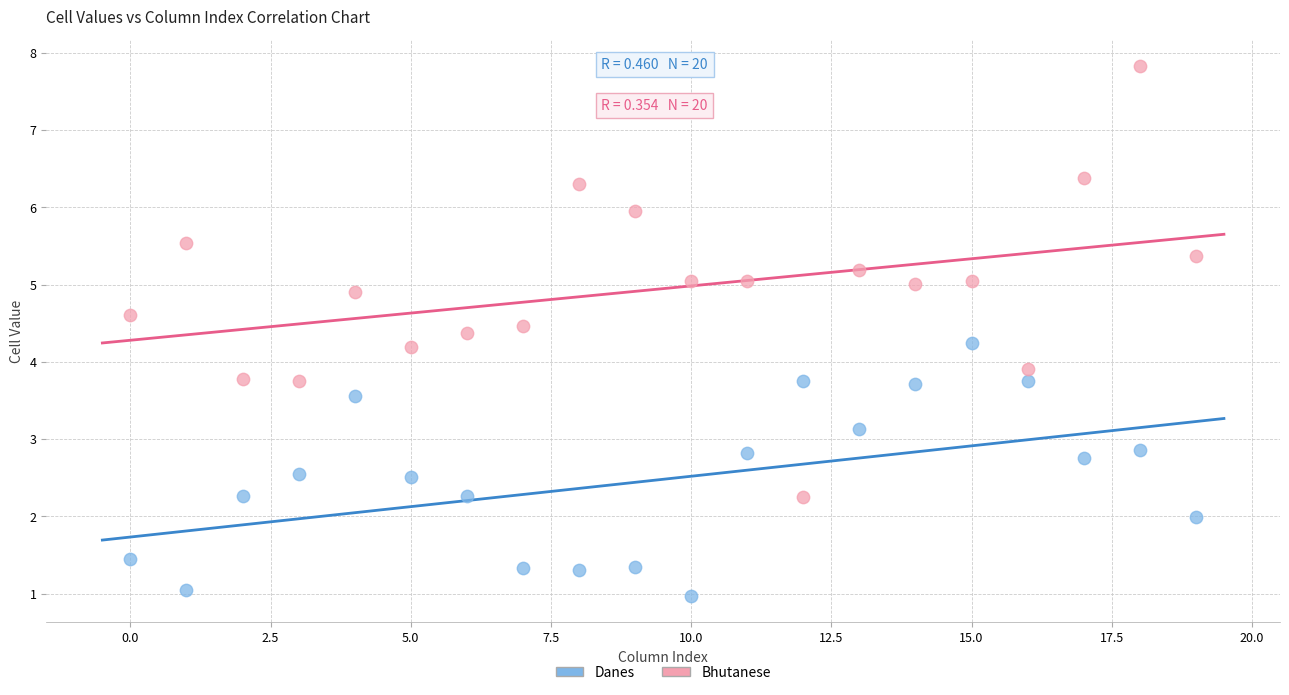

Across all series, what Y value is closest to 4?

3.9